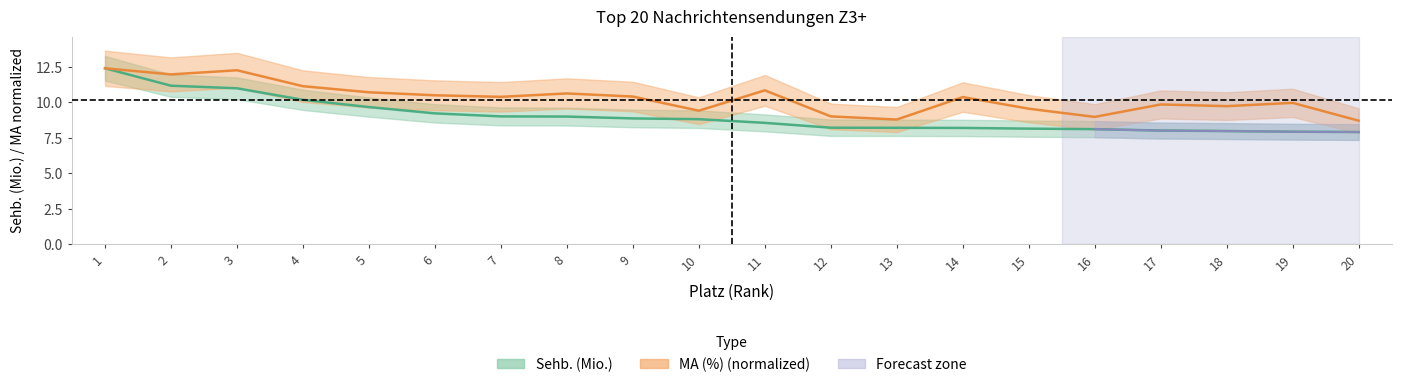

What is the average value of the MA (%) series?

10.3